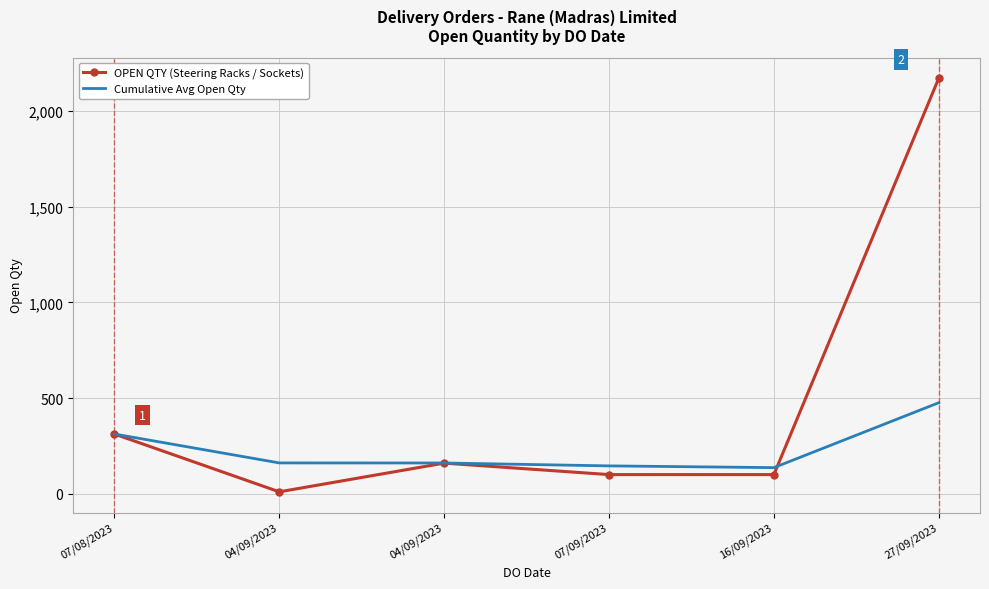

Reading left to right, list all the values displayed in this chart.

OPEN QTY (Steering Racks / Sockets): 312.0	10.0	160.0	100.0	100.0	2171.0
Cumulative Avg Open Qty: 312.0	161.0	160.7	145.5	136.4	475.5